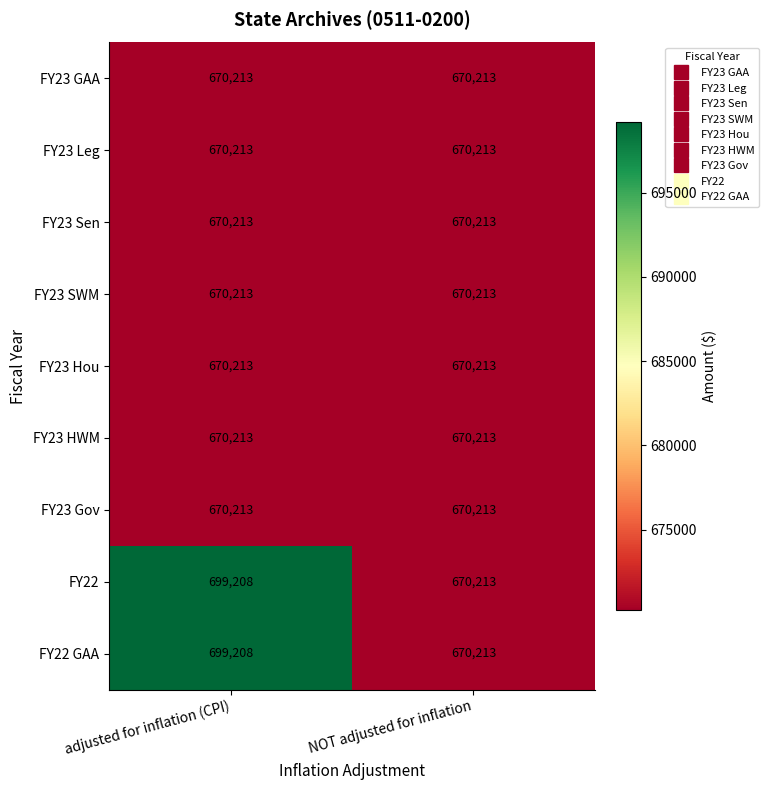

The FY23 Gov series shows 670213 at NOT adjusted for inflation. True or false?

True